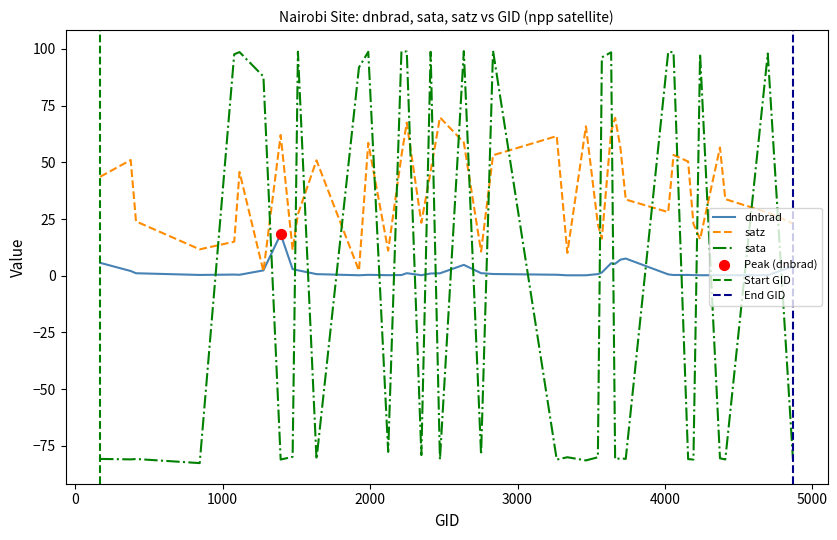

What is the total value across all series at 3698?

-17.0